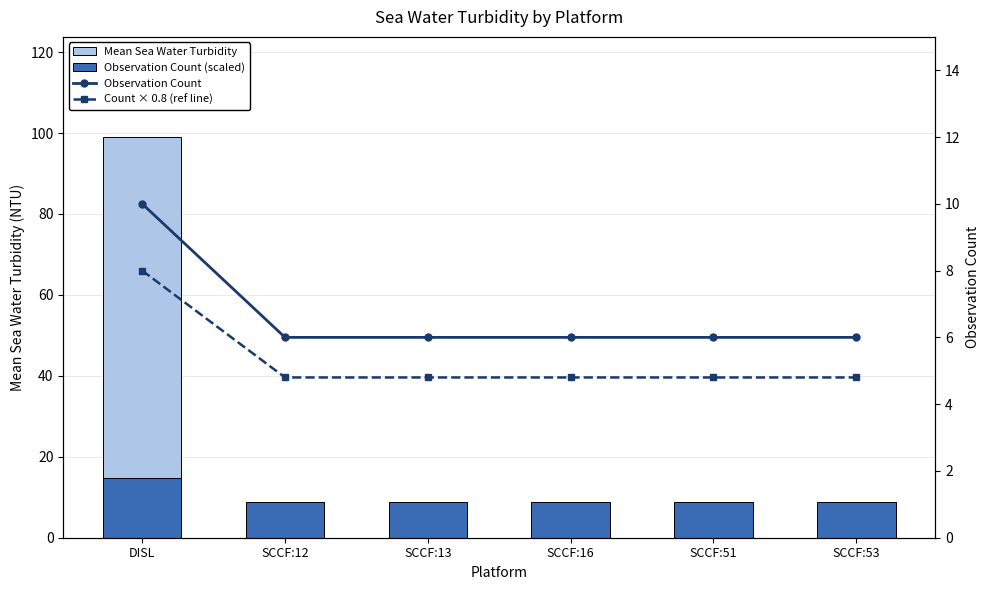

The value of Mean Sea Water Turbidity at SCCF:12 is 1.6. True or false?

False